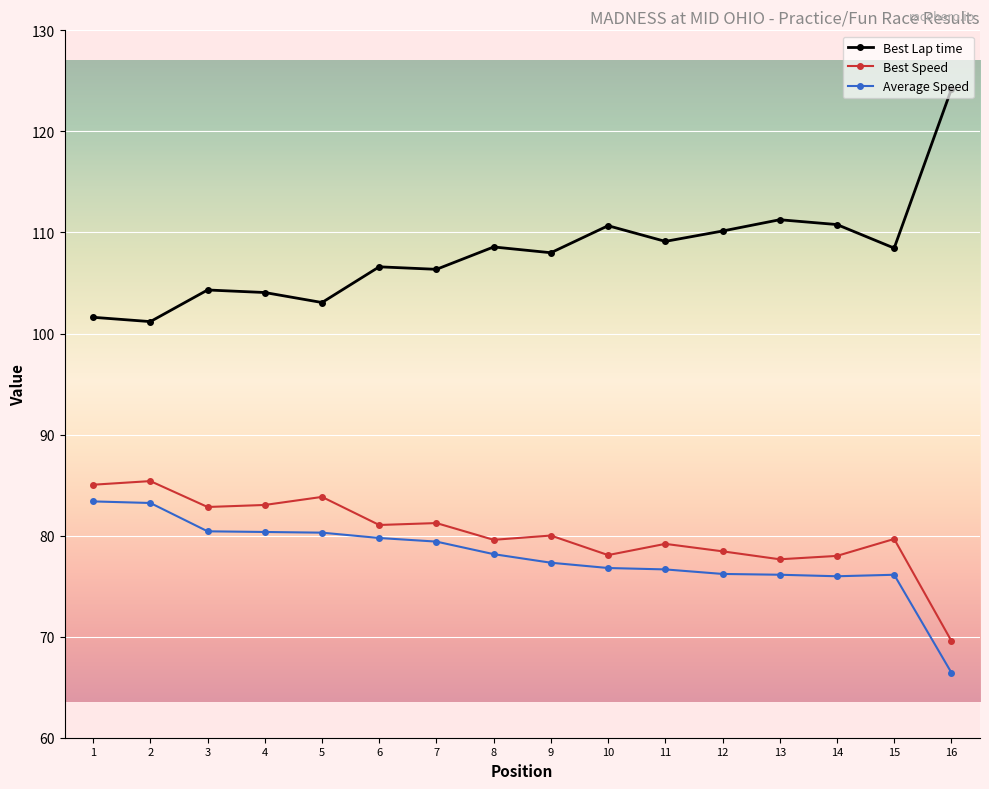

Does the chart display data point markers on the line(s)?

Yes